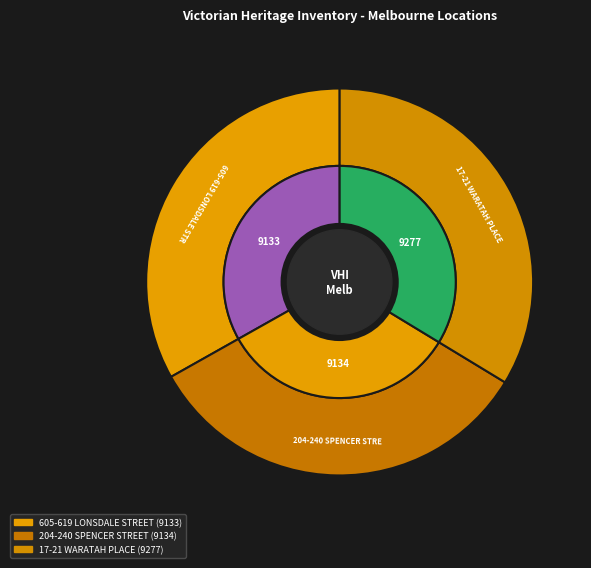

Is 17-21 WARATAH PLACE the majority of the pie?

No